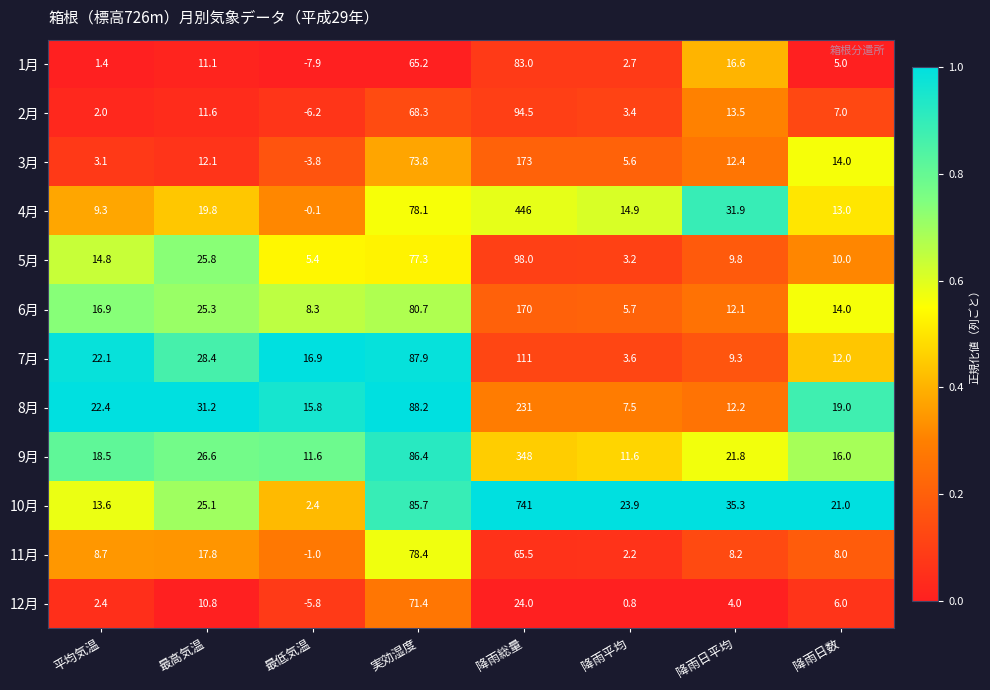

The 1月 series shows 11.0 at 降雨日平均. True or false?

False